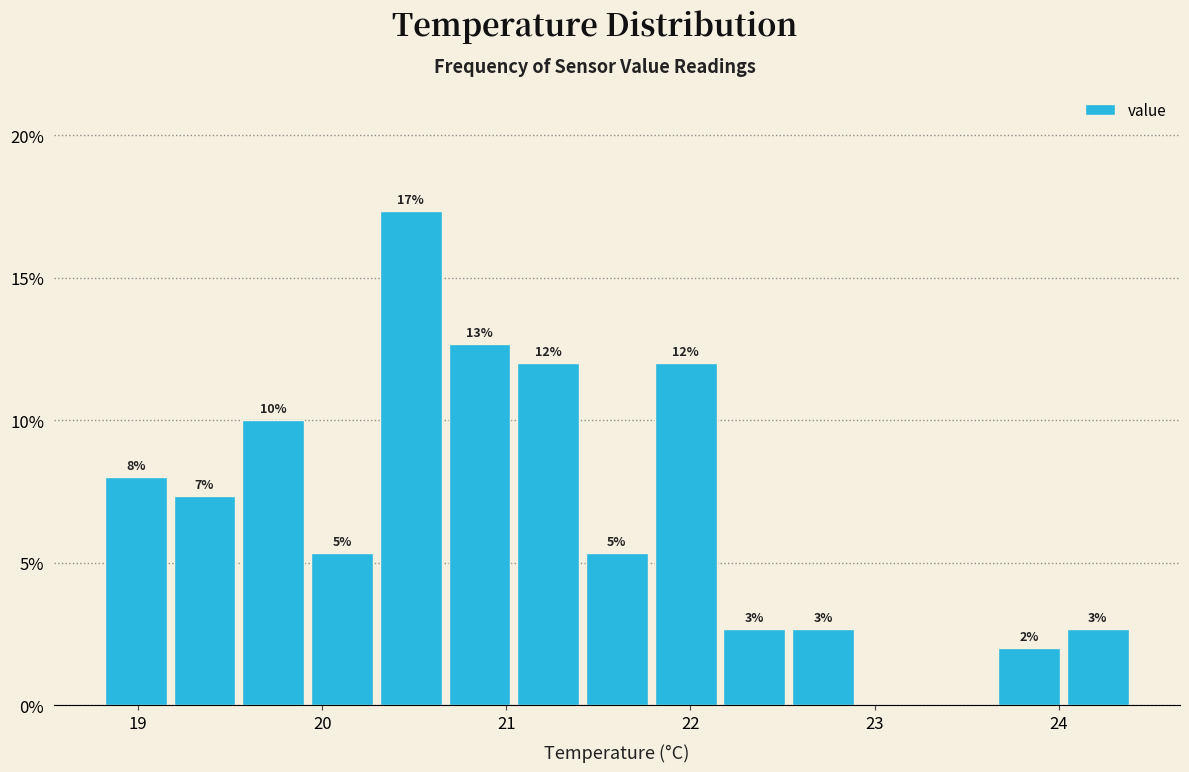

Read against the x-axis, roughly where is the centre of the tallest bar?

20.5